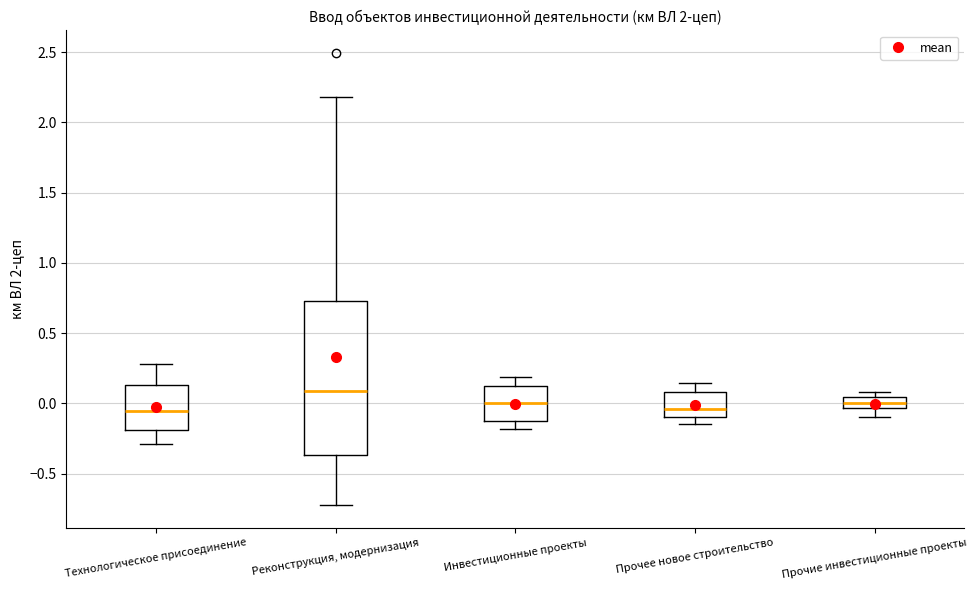

Which box has the highest median line?

Реконструкция, модернизация